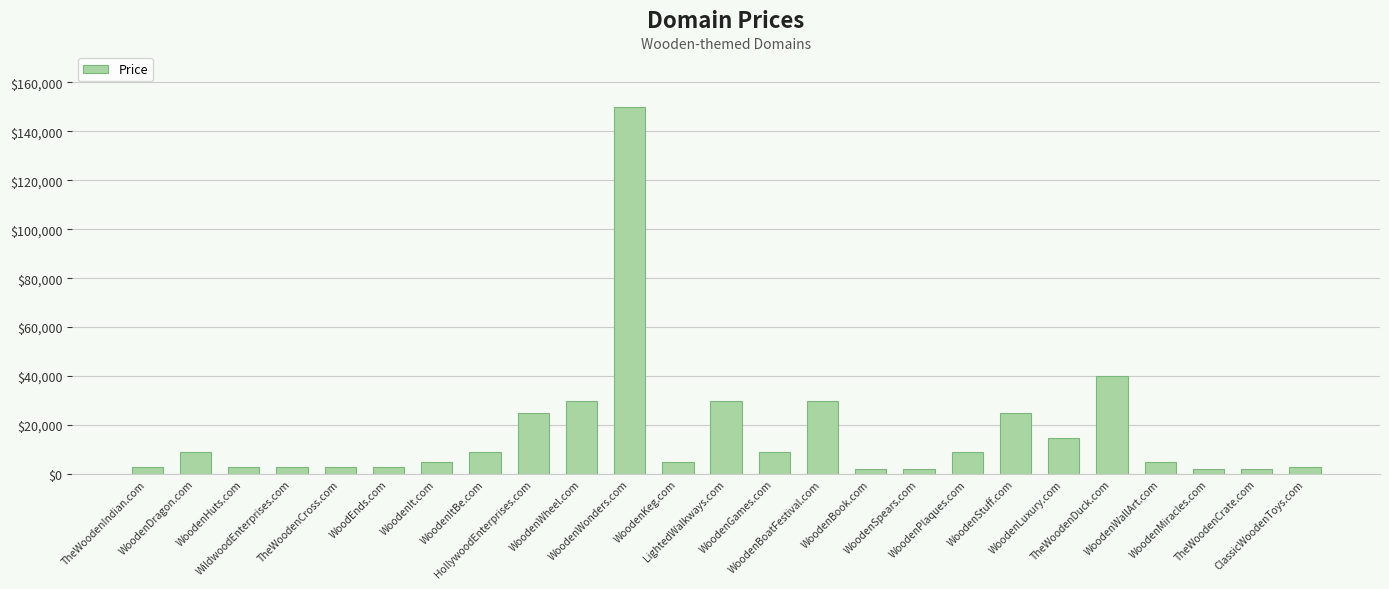

What is the value of the 25th bar from the left?

2888